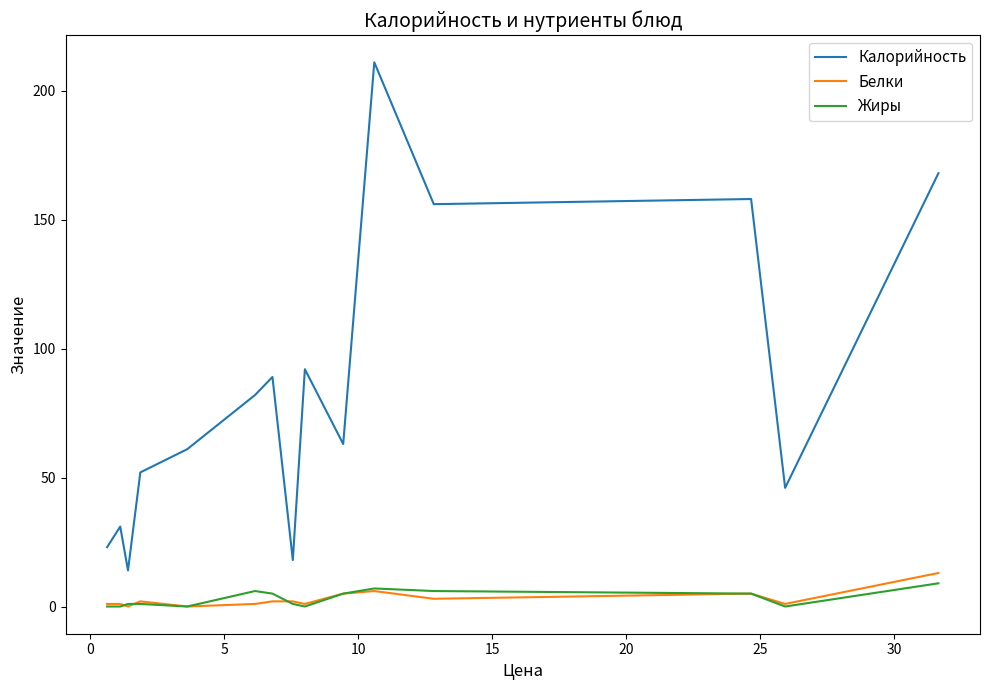

Which series has the widest spread of values?

Калорийность